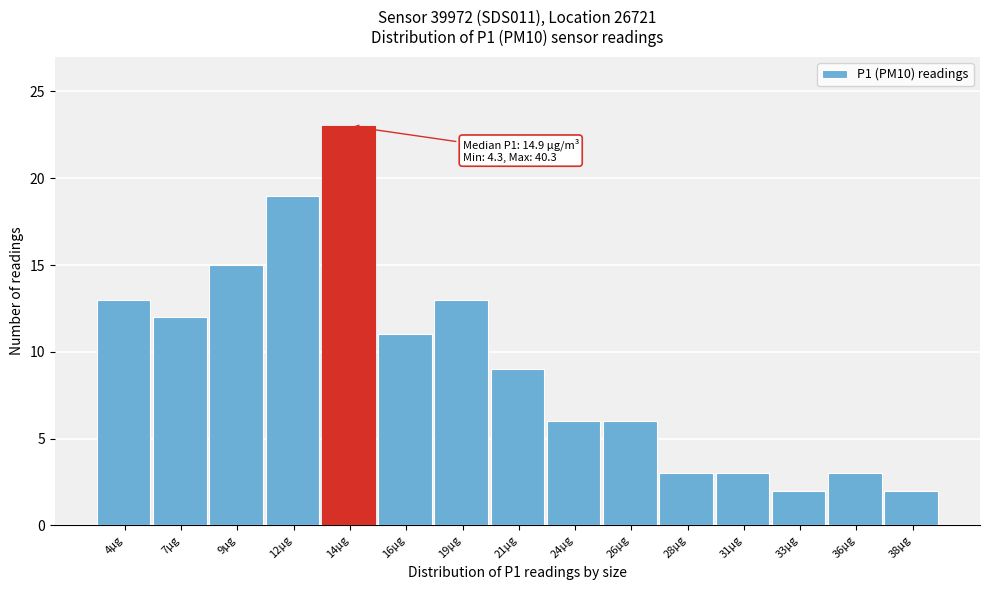

Reading left to right, what are all the values shown in this chart?

13	12	15	19	23	11	13	9	6	6	3	3	2	3	2